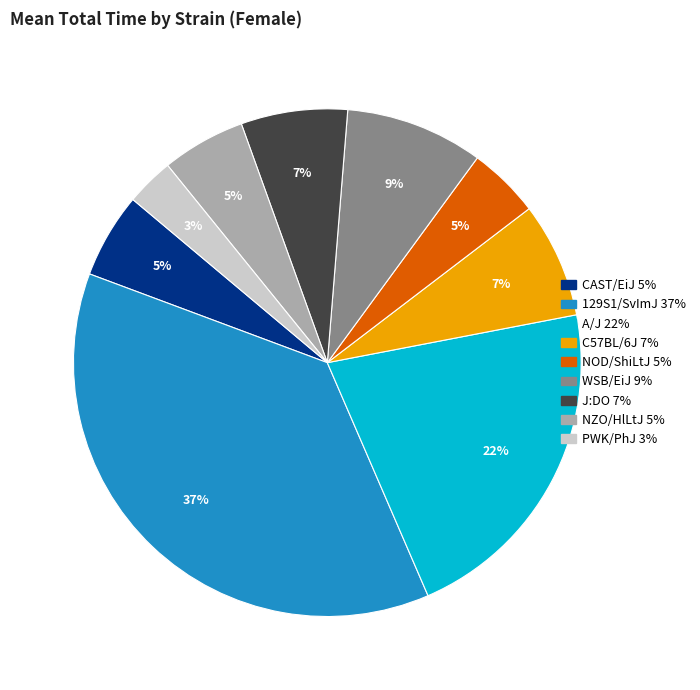

What percentage is the NOD/ShiLtJ slice, to the nearest percent?

5%